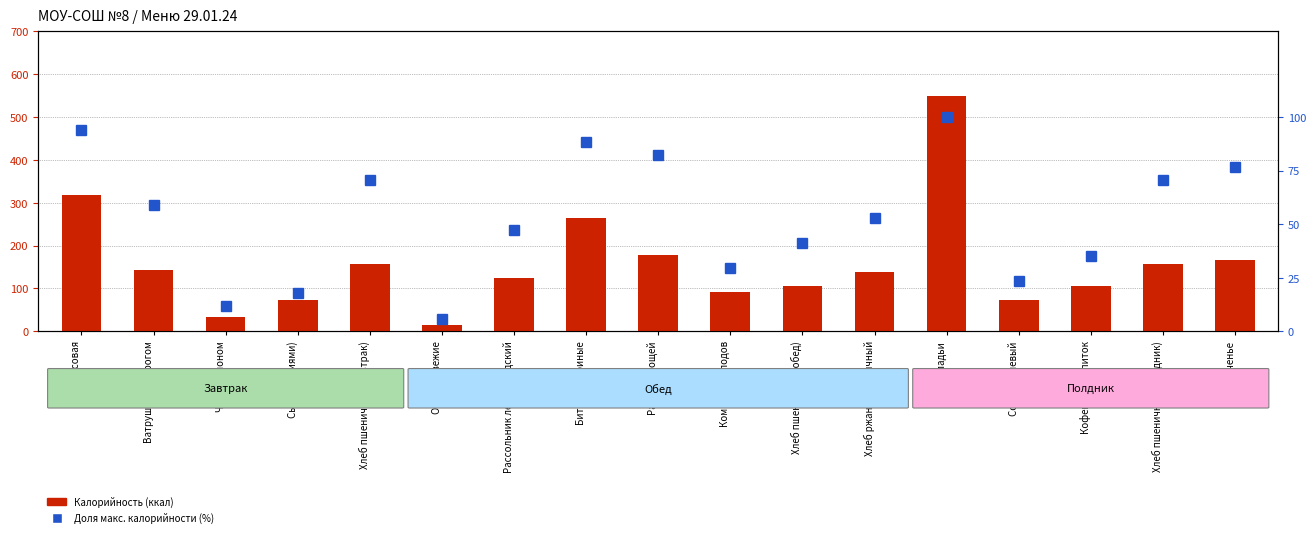

Which label corresponds to the smallest value in the chart?

Огурцы свежие